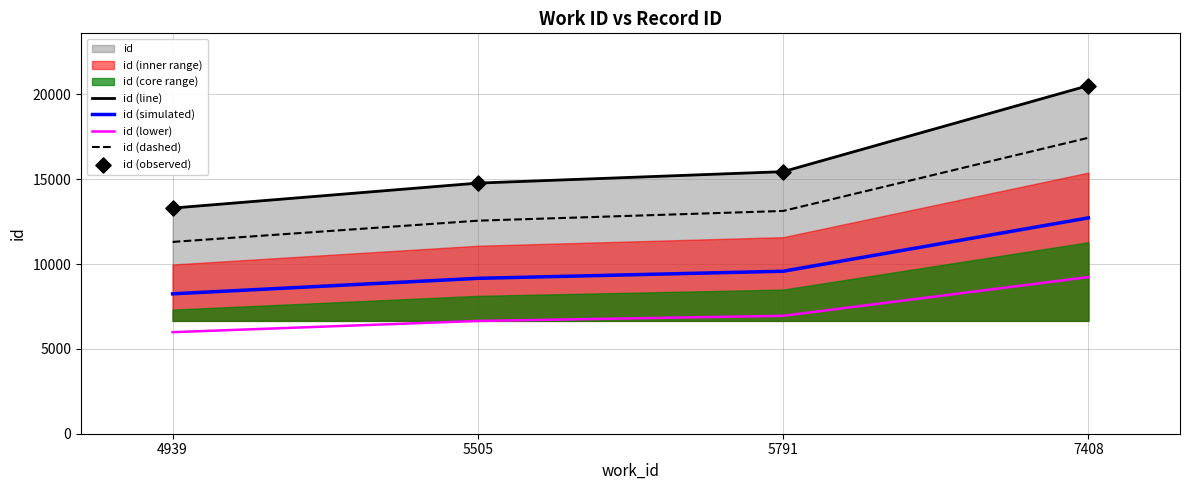

At which category is the sum across all series the highest?

7408